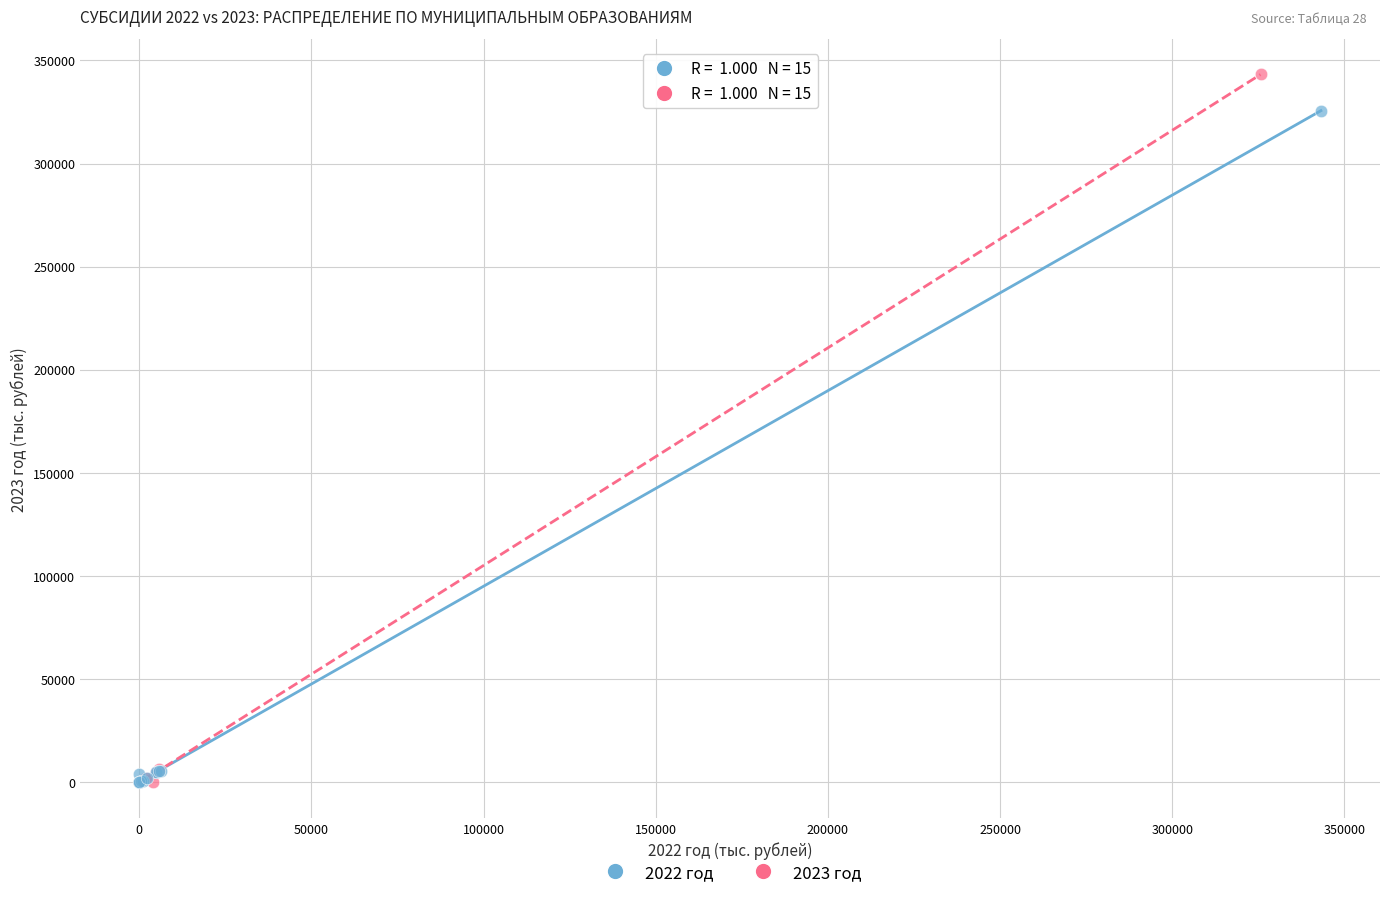

What are all the series names shown in the legend?

2022 год, 2023 год